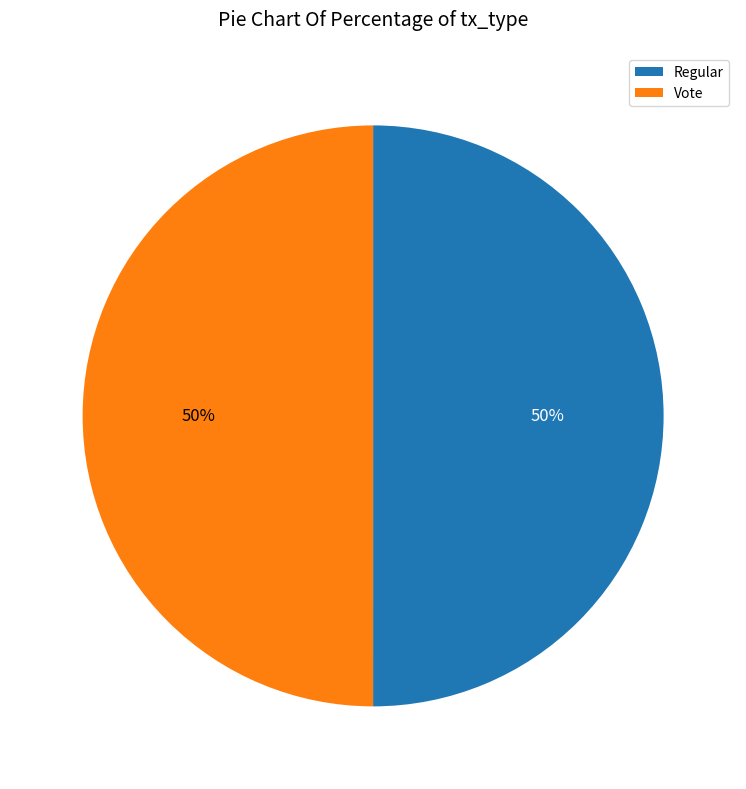

To the nearest percent, what is the combined percentage of Regular and Vote?

100%